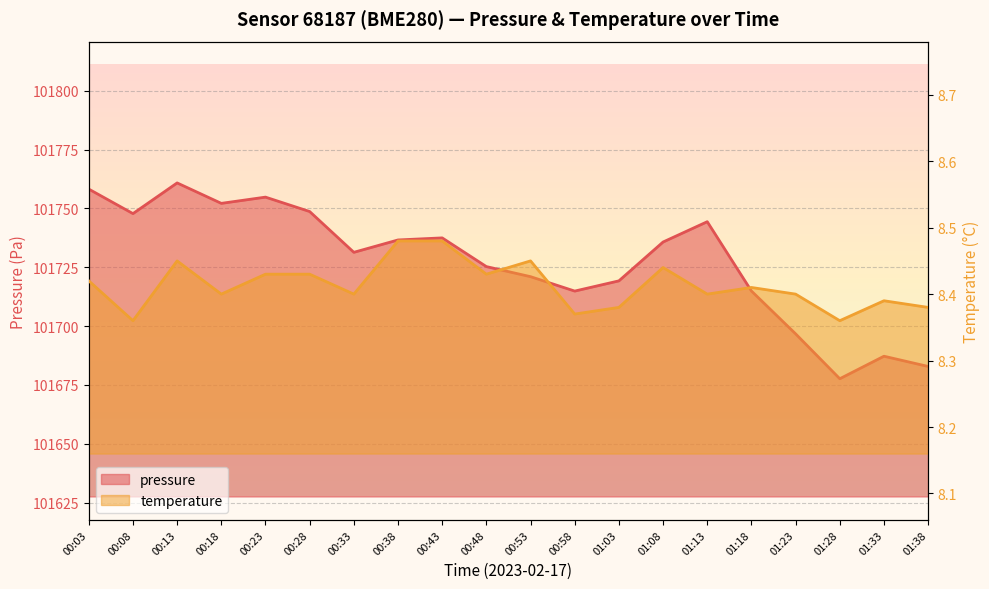

The temperature series shows 8.5 at 00:43. True or false?

True